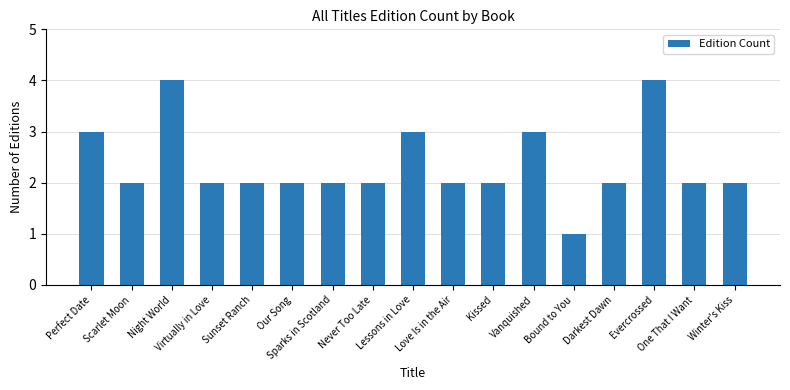

Reading left to right, what are all the values shown in this chart?

Perfect Date=3	Scarlet Moon=2	Night World=4	Virtually in Love=2	Sunset Ranch=2	Our Song=2	Sparks in Scotland=2	Never Too Late=2	Lessons in Love=3	Love Is in the Air=2	Kissed=2	Vanquished=3	Bound to You=1	Darkest Dawn=2	Evercrossed=4	One That I Want=2	Winter's Kiss=2